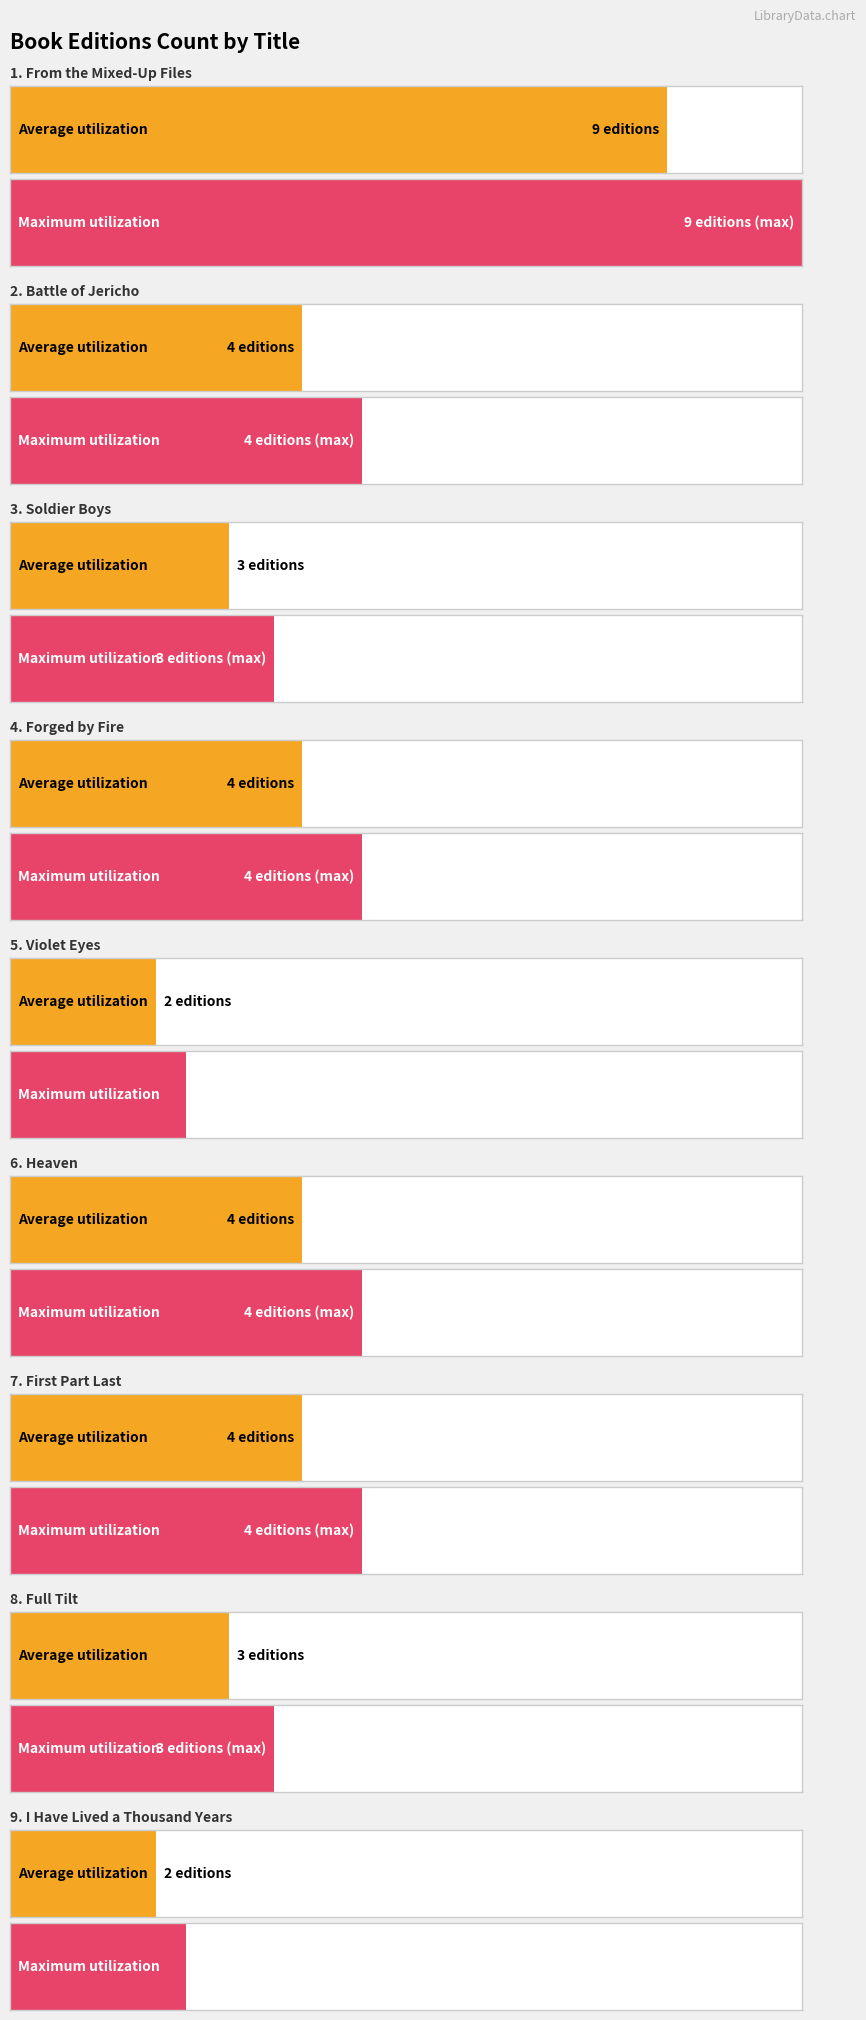

How many data points in Average utilization are less than 4?

4